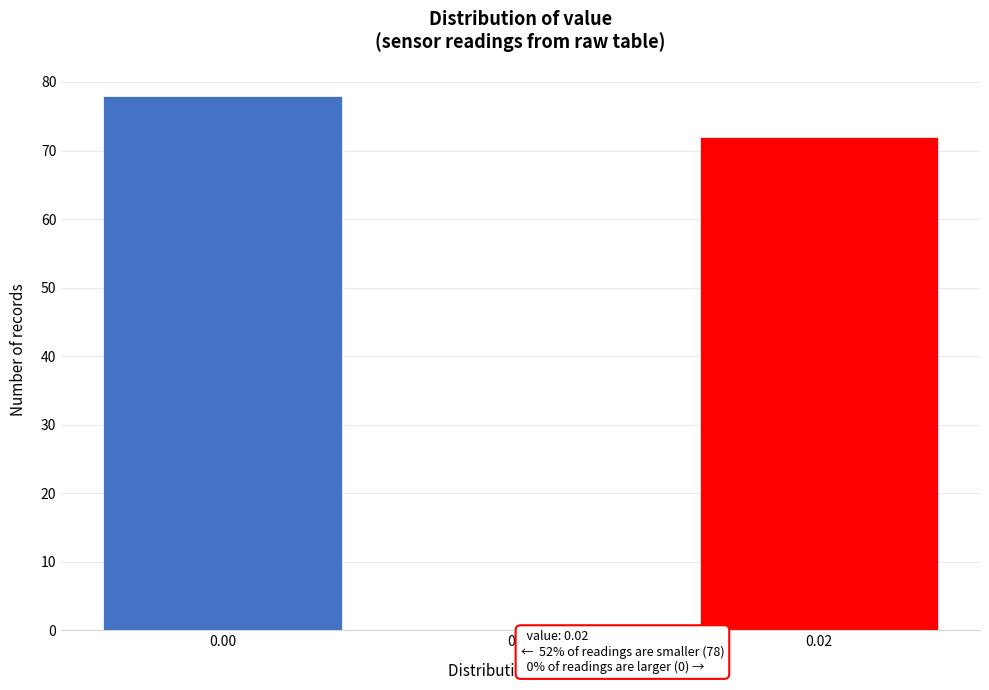

Reading left to right, extract all data points from this chart.

0.00=78	0.01=0	0.02=72